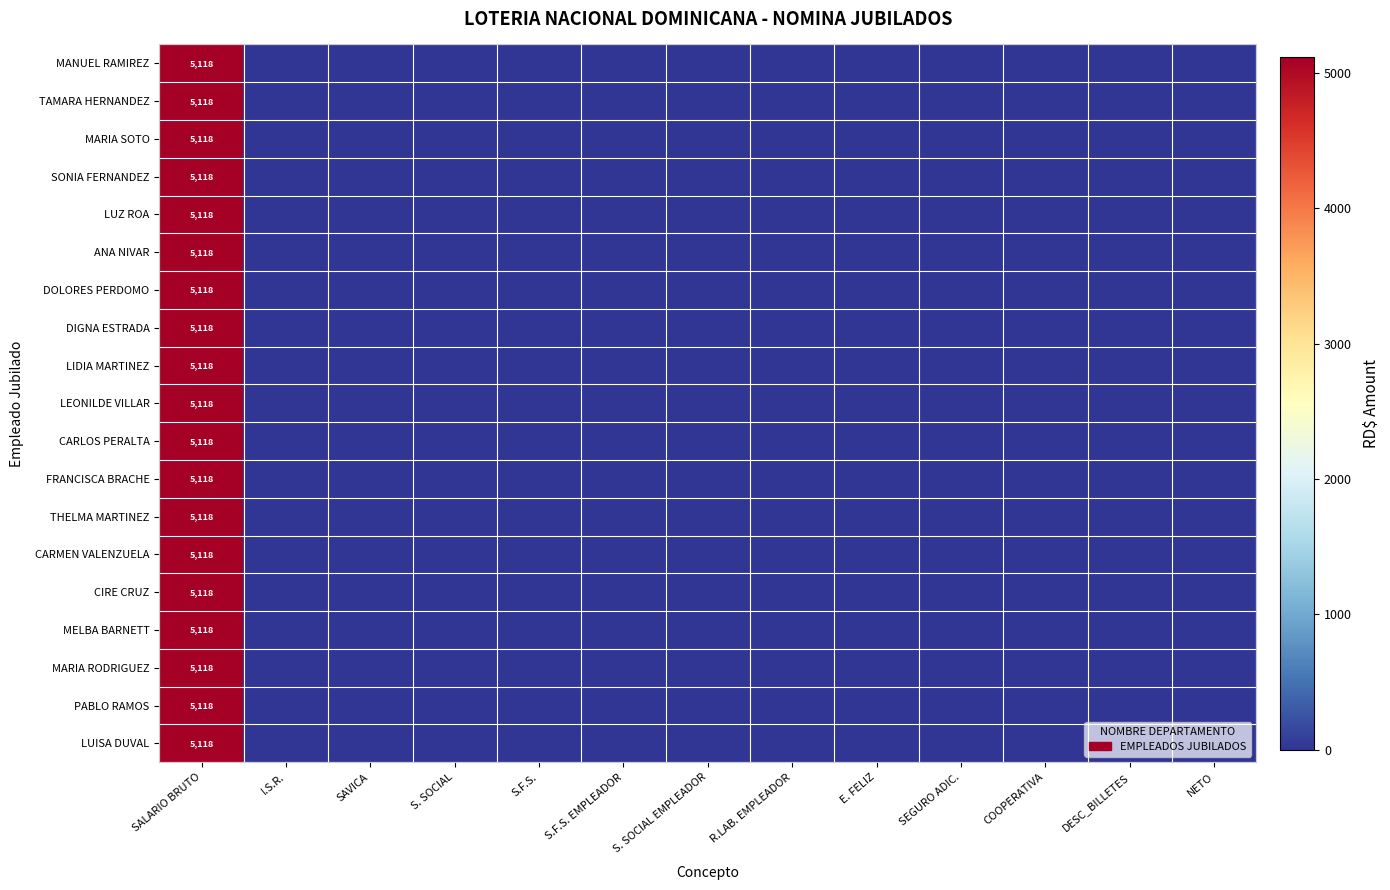

True or false: ANA NIVAR has a value of 1392 at SALARIO BRUTO.

False